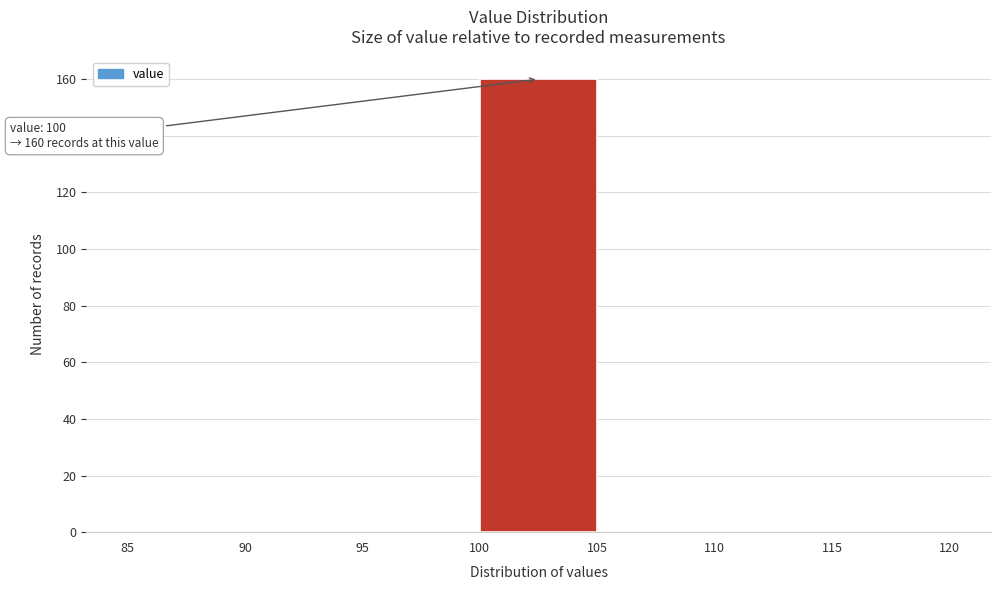

Over which range of the x-axis is the bar tallest?

100 to 105